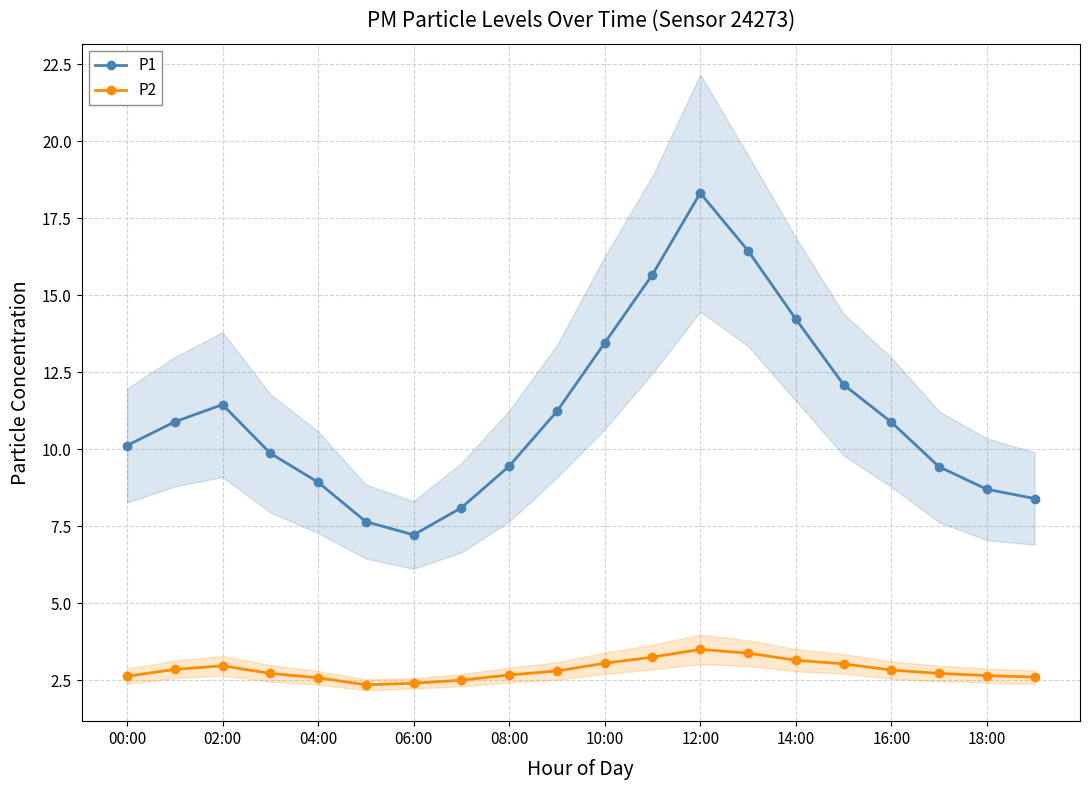

How many interior local peaks does the P2 series have?

2